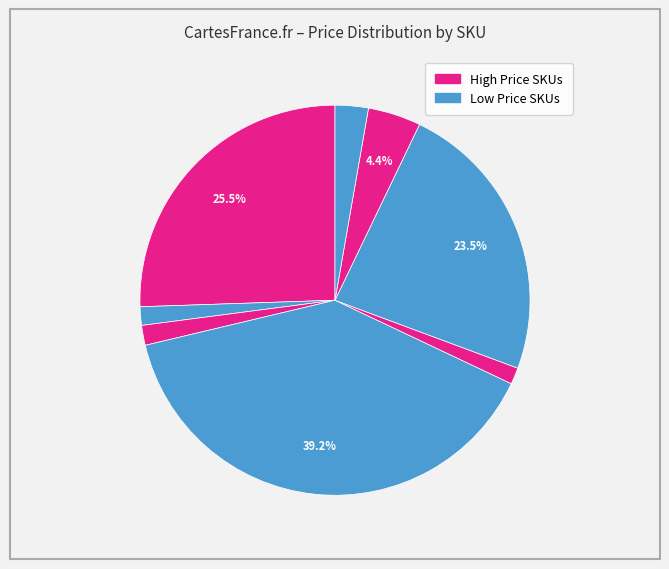

How many slices are in this pie chart?

8